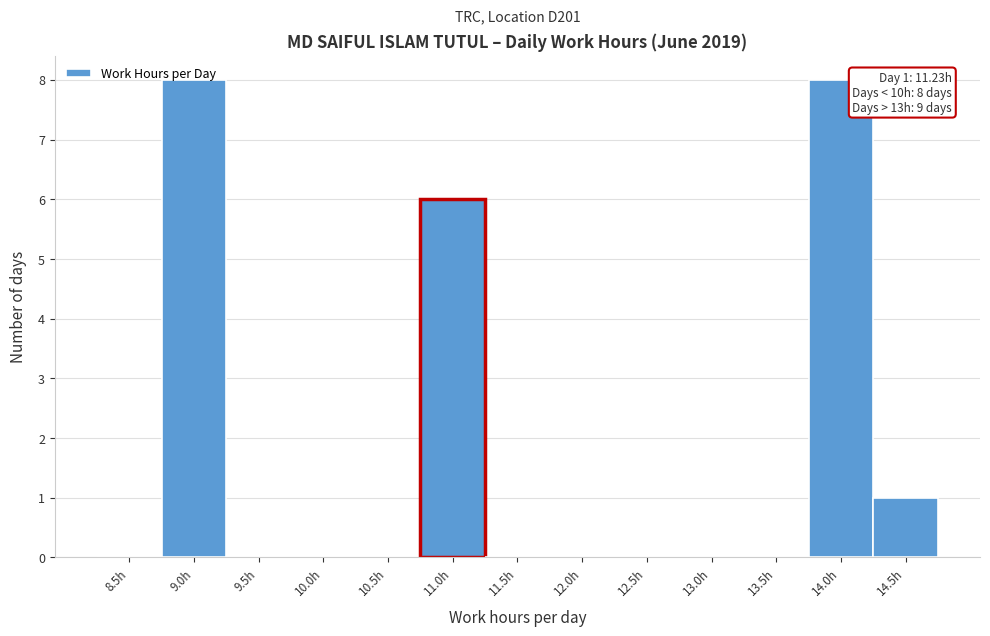

What is the sum of all values?

23